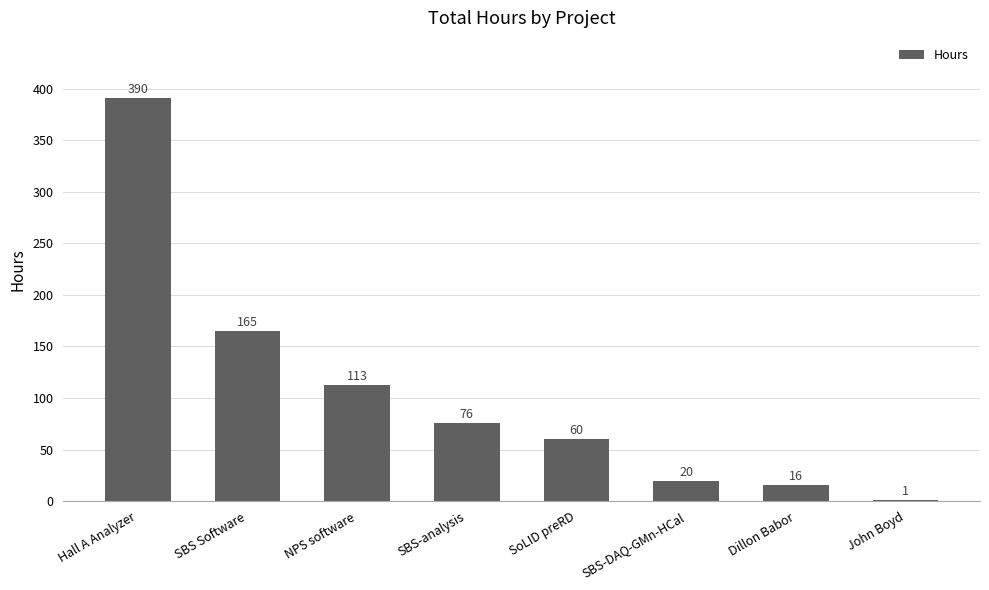

What is the change in value from SBS-analysis to Dillon Babor?

-60.0